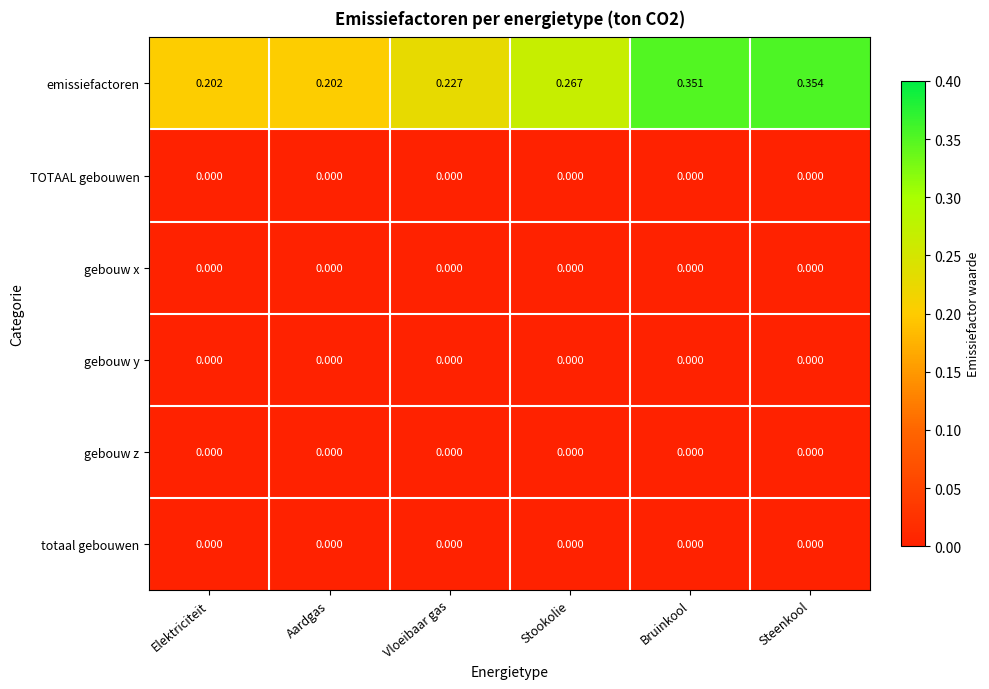

Which category has the highest value across all series?

Steenkool